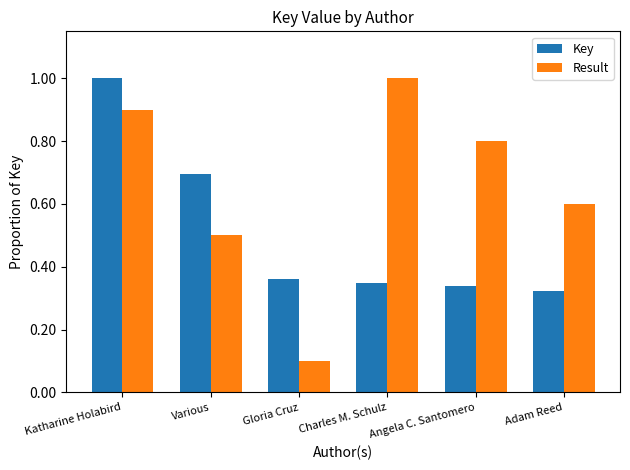

List the labels in order of Result value, smallest first.

Gloria Cruz, Various, Adam Reed, Angela C. Santomero, Katharine Holabird, Charles M. Schulz